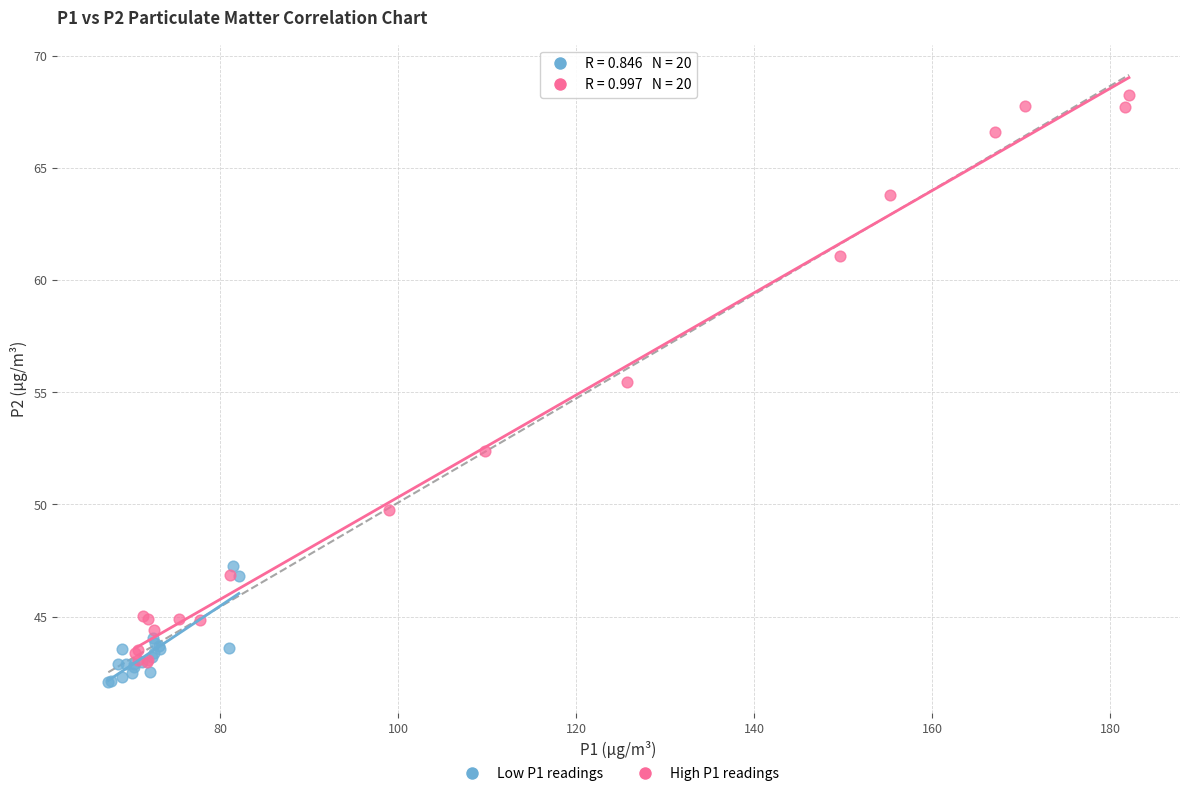

Which series contains the lowest Y value?

Low P1 readings